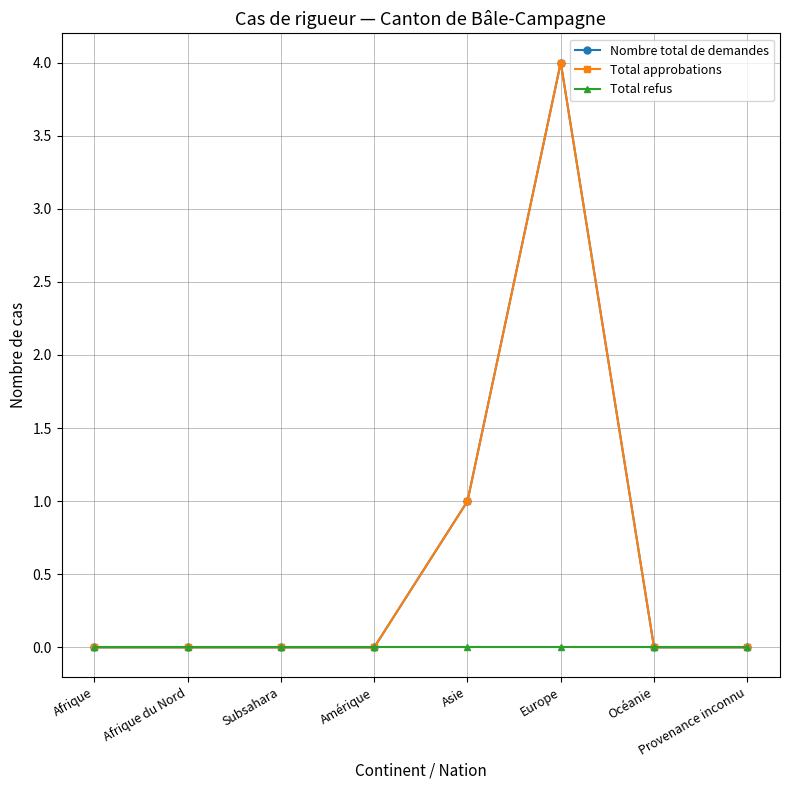

What is the value of the Total approbations point at the 5th from the left?

1